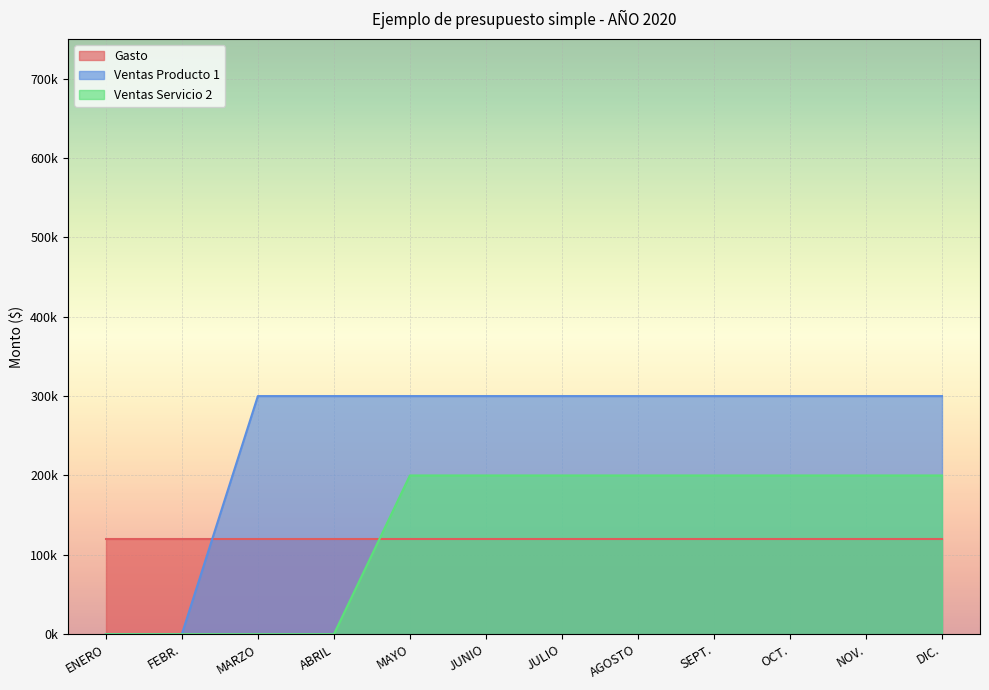

Is it true that Ventas Servicio 2 equals 108187 at FEBR.?

False